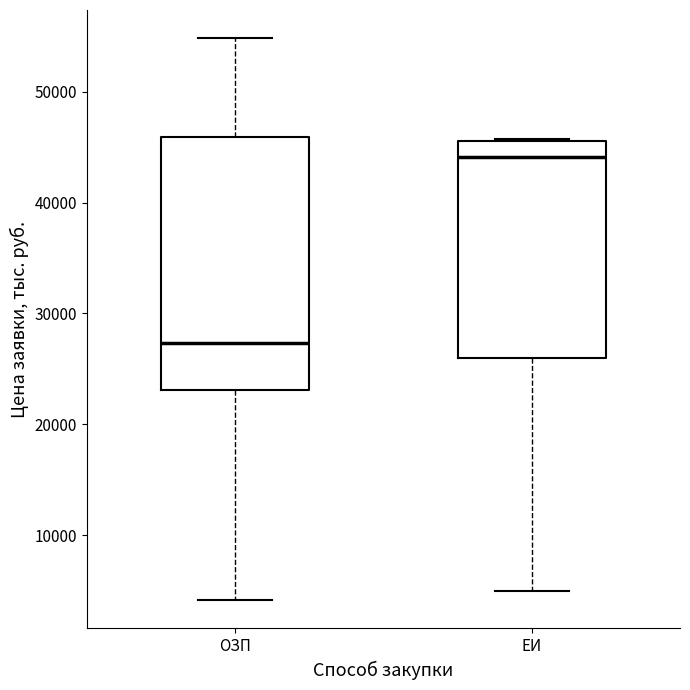

Which box's median line is the highest?

ЕИ